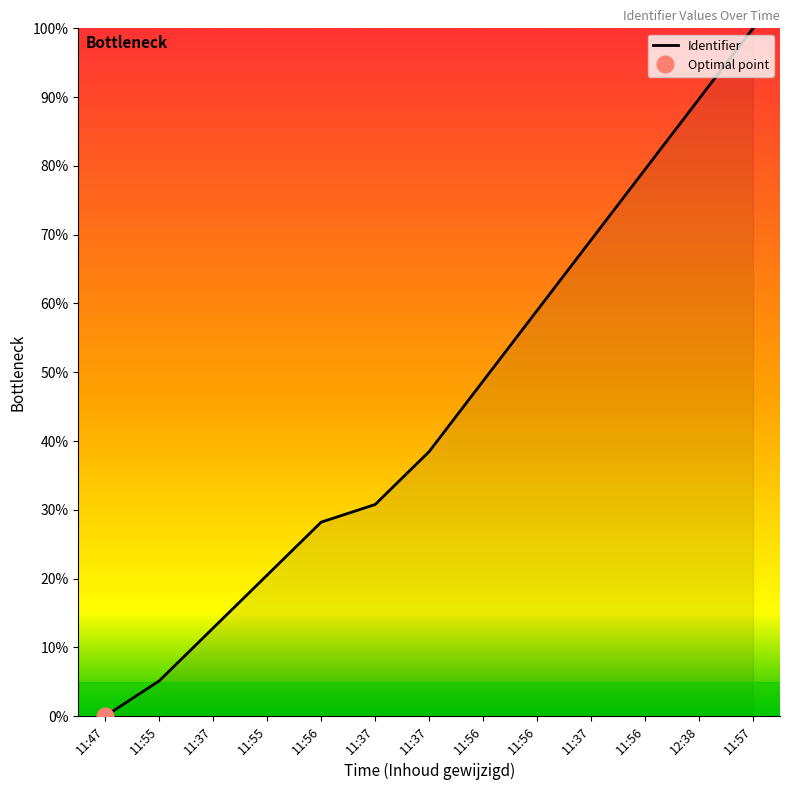

What is the difference between the maximum and minimum values?

100.0